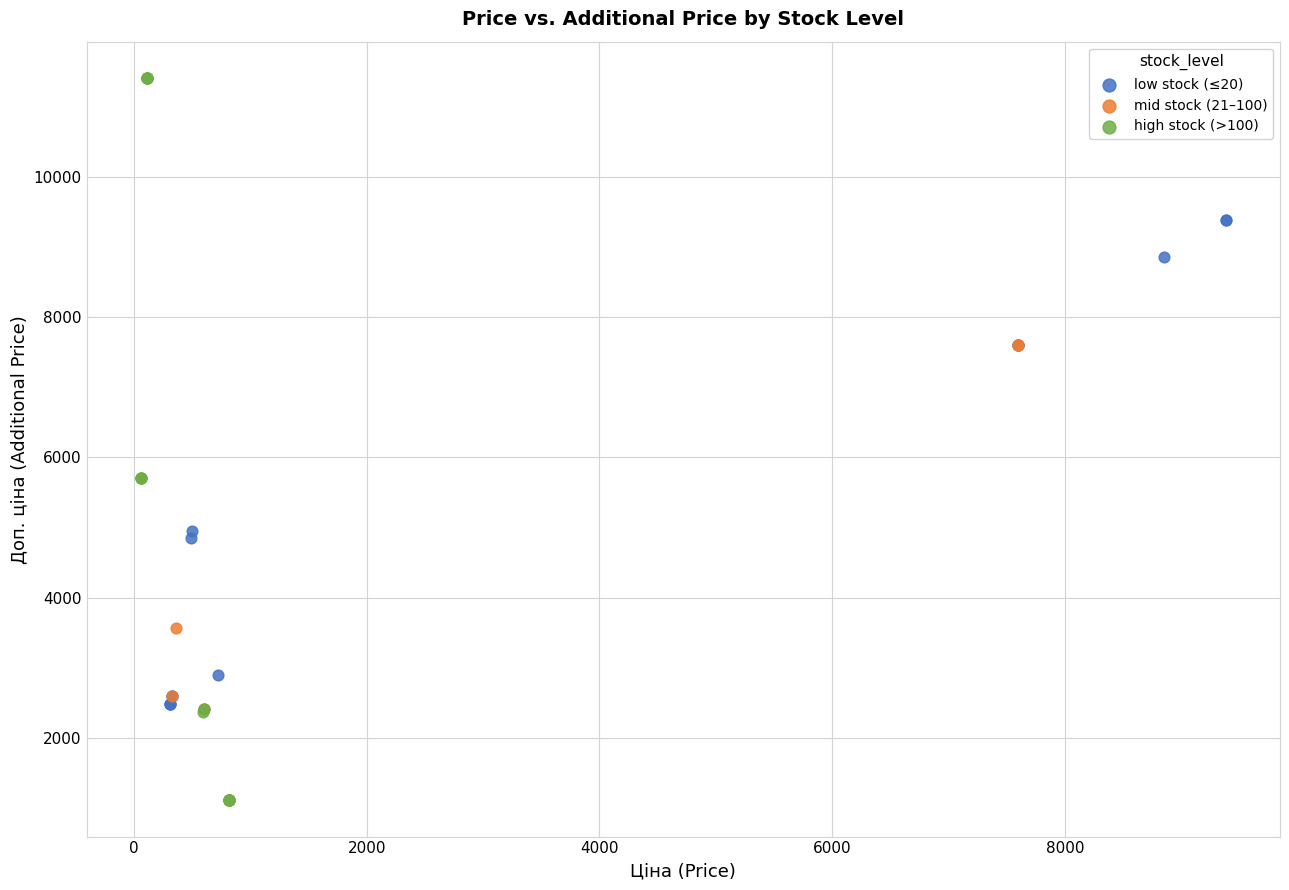

Which series contains the highest Y value?

high stock (>100)